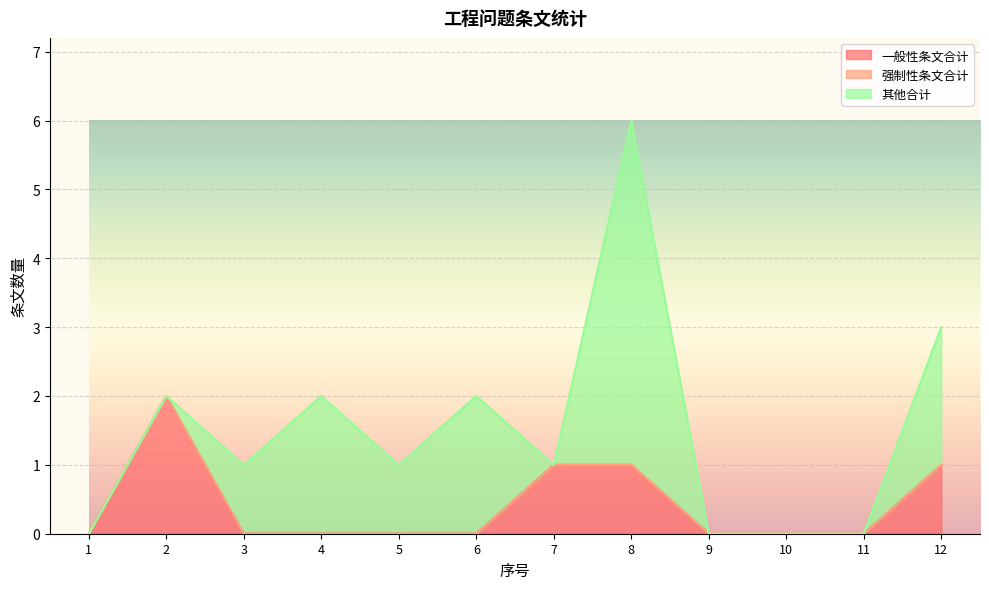

True or false: 其他合计 and 强制性条文合计 cross at least once.

False